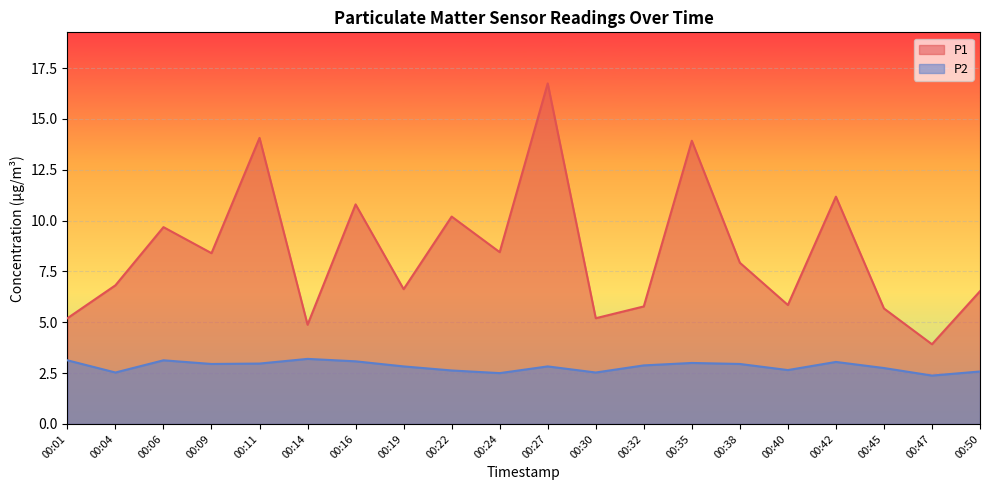

At how many categories does at least one series exceed 8?

9